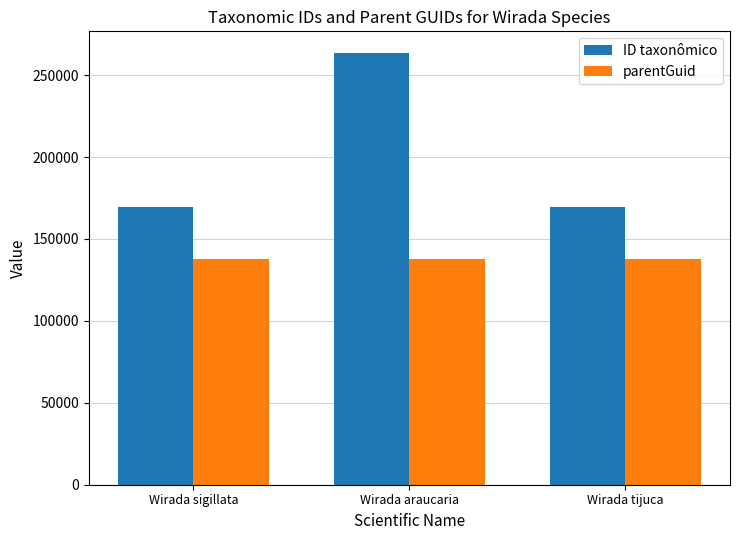

What are all the series names shown in the legend?

ID taxonômico, parentGuid